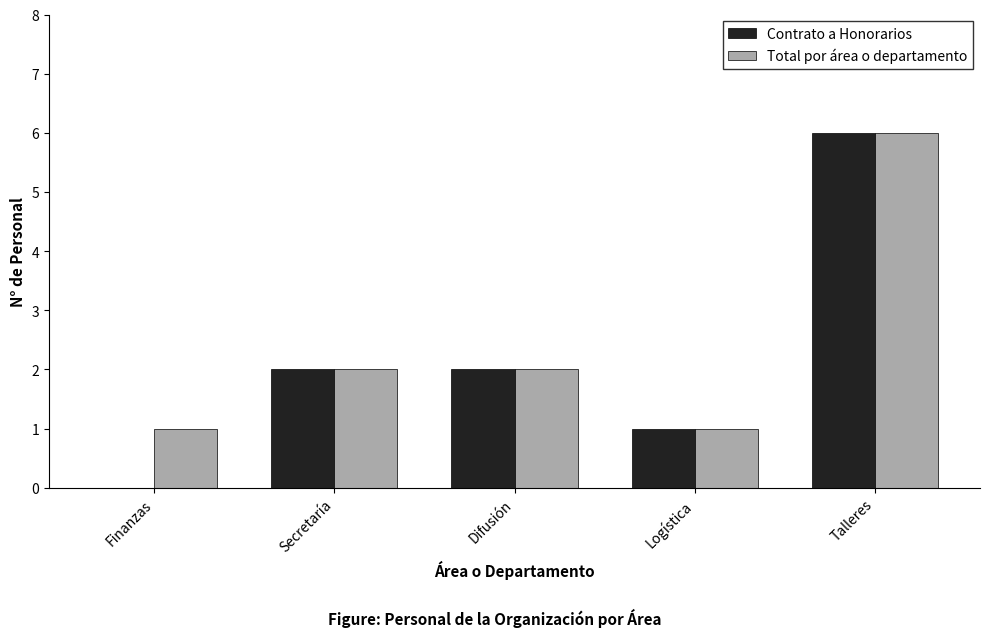

What is the total value across all series at Difusión?

4